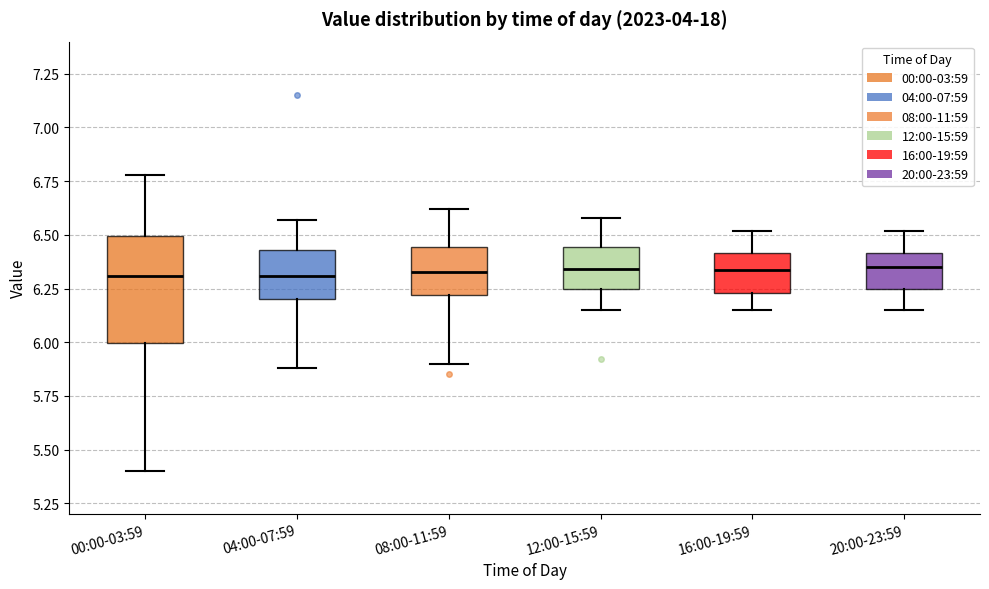

Reading left to right, read every box against the y-axis: the position of its median line, the range the box covers, and the ends of its whiskers. The values are not printed on the chart, so give them approximately, as read against the axis.

00:00-03:59: median 6.30, box 6.00 to 6.50, whiskers 5.40 to 6.80
04:00-07:59: median 6.30, box 6.20 to 6.45, whiskers 5.90 to 6.55
08:00-11:59: median 6.35, box 6.20 to 6.45, whiskers 5.90 to 6.60
12:00-15:59: median 6.35, box 6.25 to 6.45, whiskers 6.15 to 6.60
16:00-19:59: median 6.35, box 6.25 to 6.40, whiskers 6.15 to 6.50
20:00-23:59: median 6.35, box 6.25 to 6.40, whiskers 6.15 to 6.50